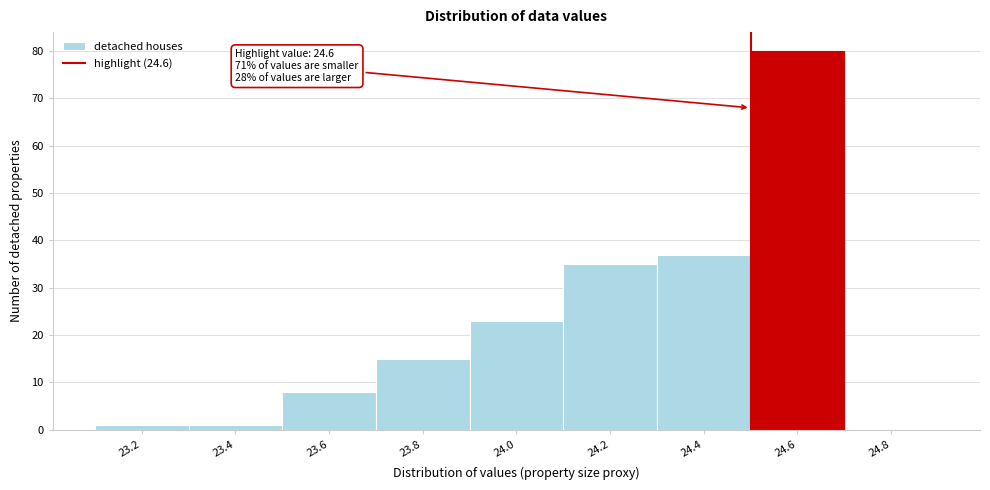

Reading left to right, extract all data points from this chart.

23.2=1	23.4=1	23.6=8	23.8=15	24.0=23	24.2=35	24.4=37	24.6=80	24.8=0